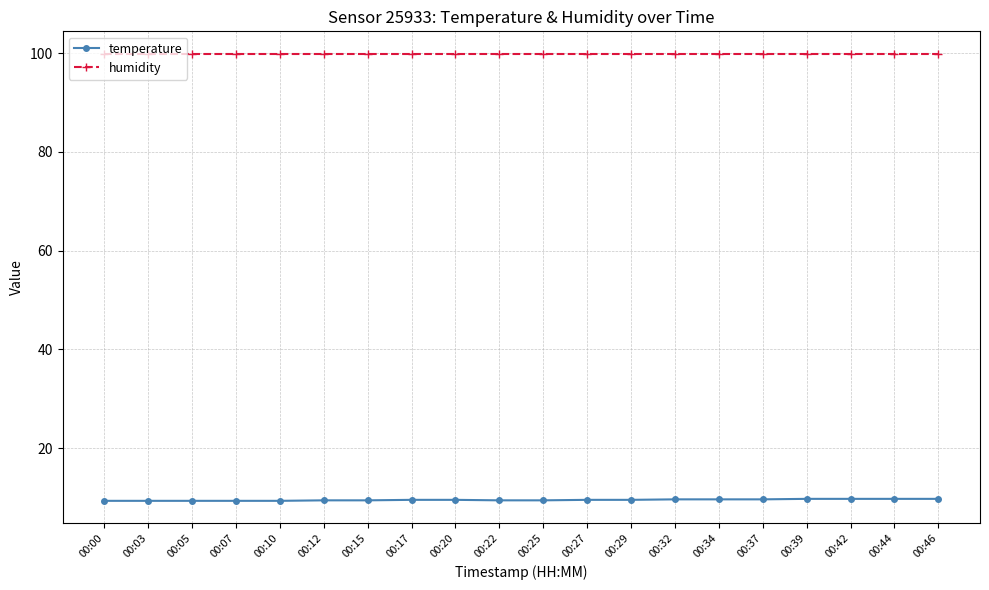

True or false: humidity and temperature cross at least once.

False